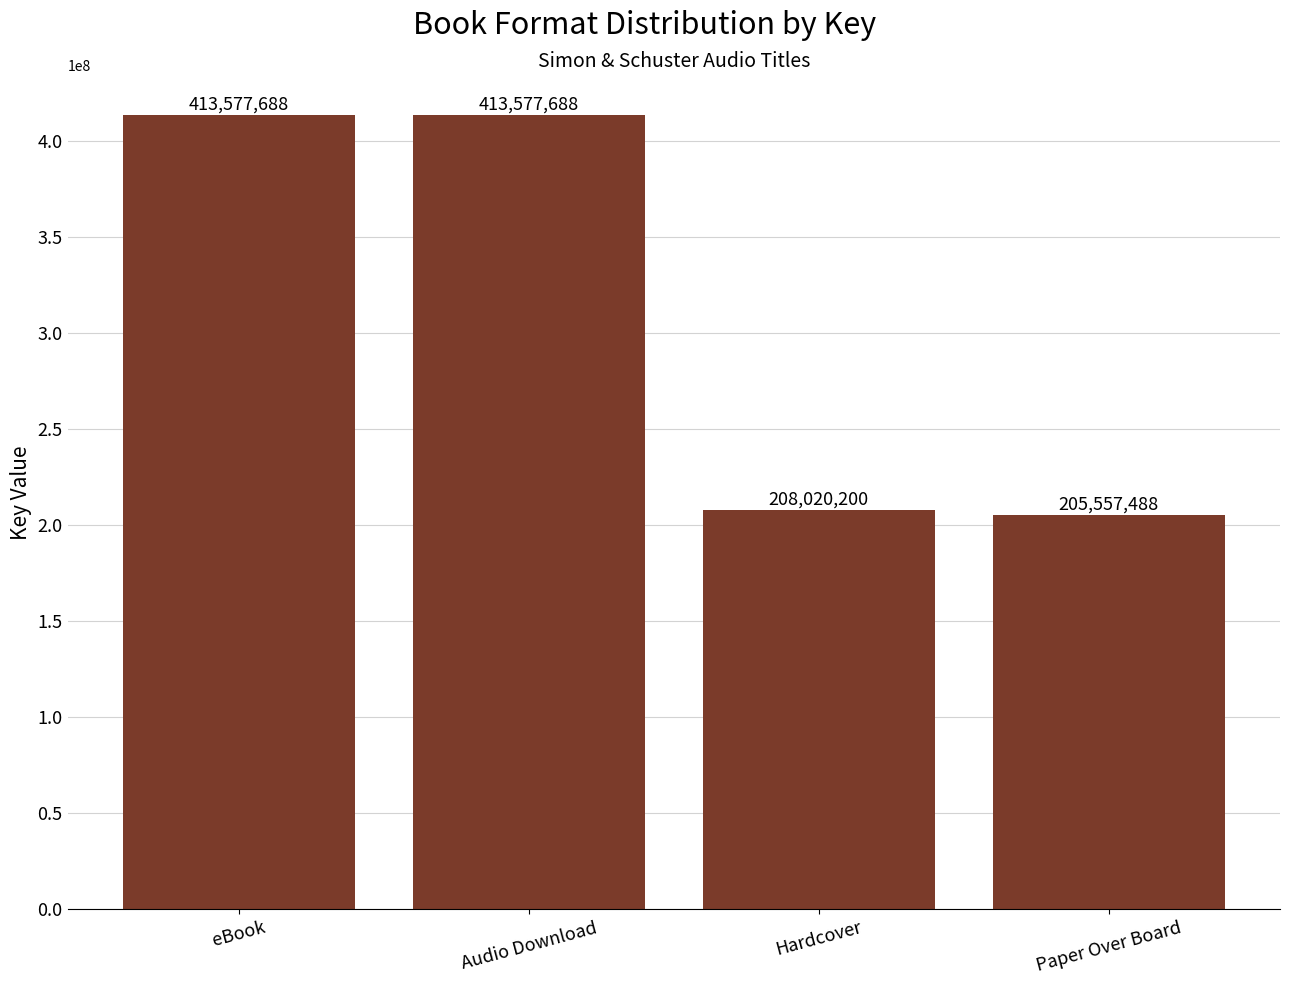

Between Paper Over Board and Hardcover, which is larger?

Hardcover